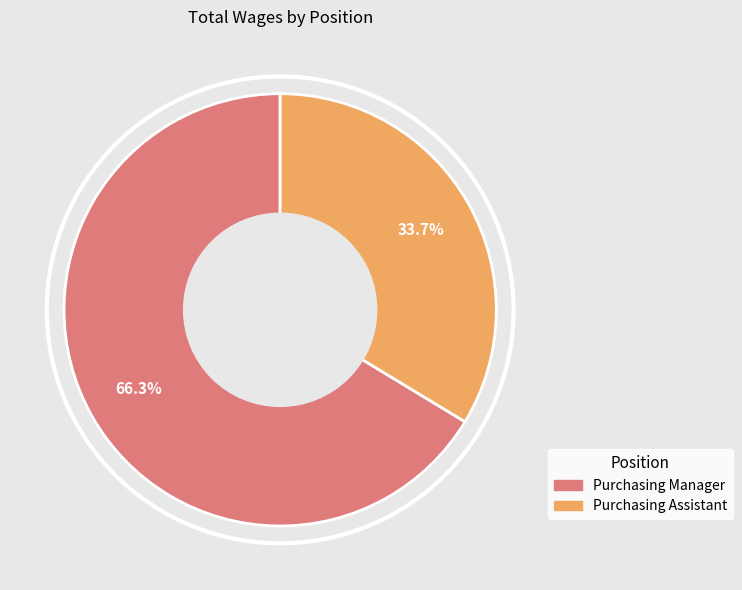

True or false: Purchasing Manager accounts for 66% of the total.

True